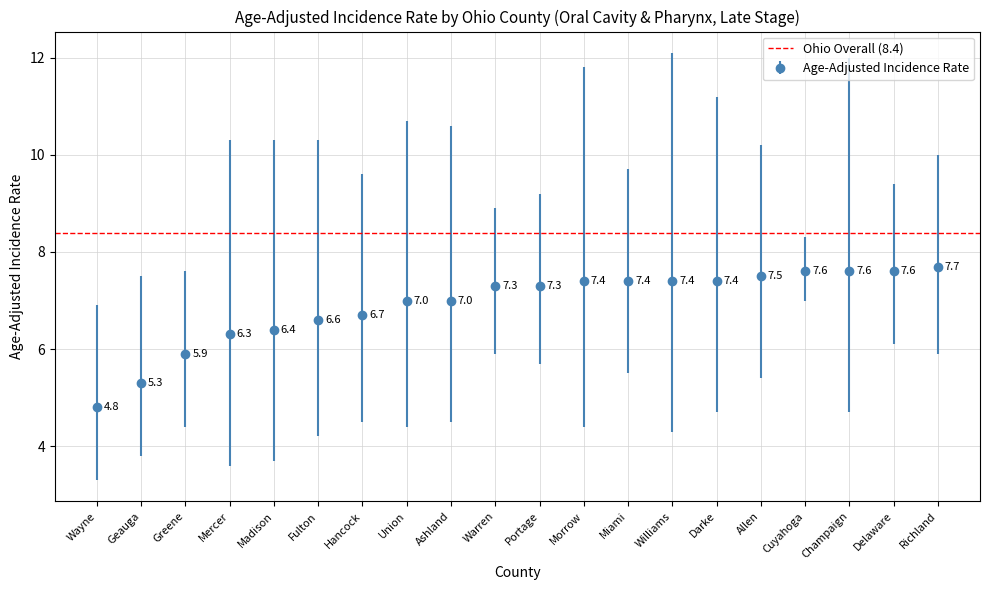

What is the maximum value shown in the chart?

7.7